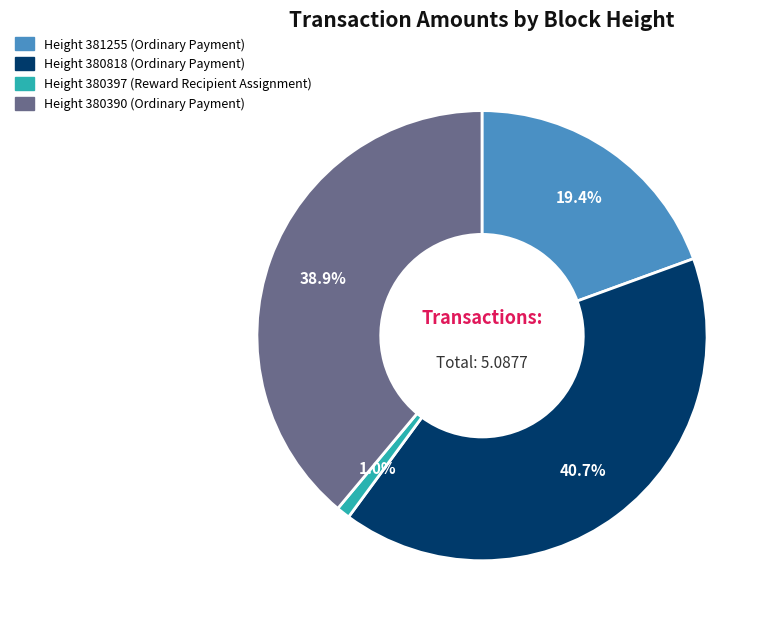

Count the number of slices in the pie.

4